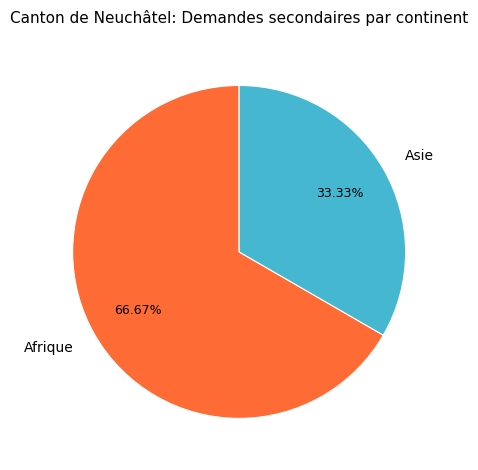

Is the sum of Asie and Afrique greater than half?

Yes